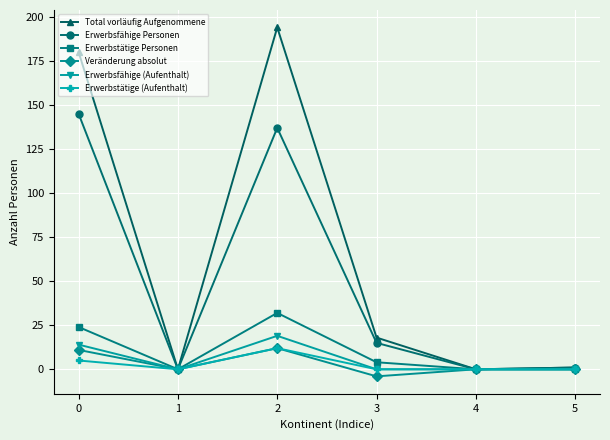

At which category is the sum across all series the highest?

2